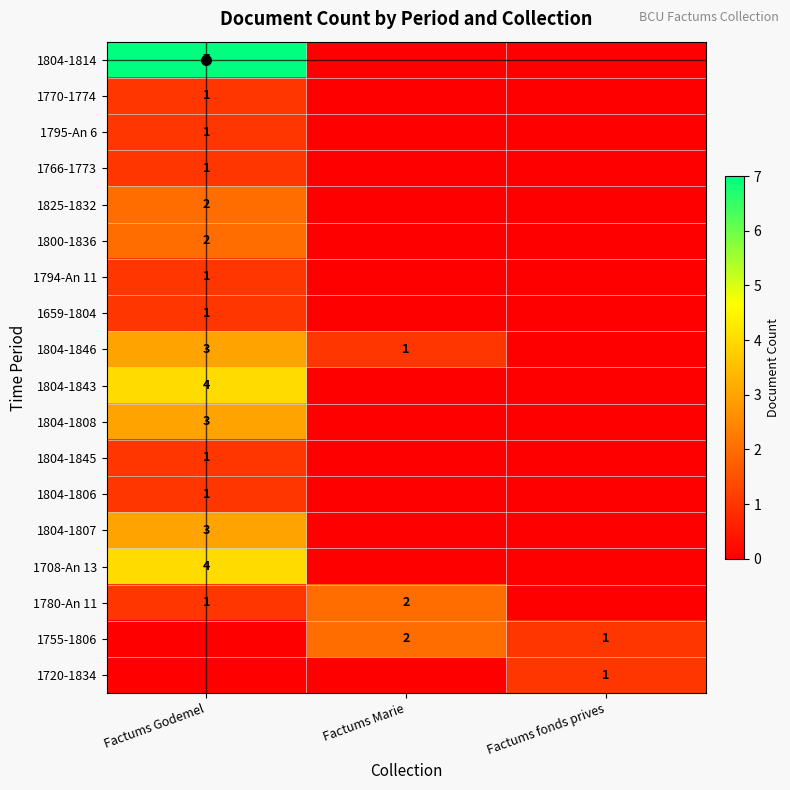

What is the spread (max minus min) of values at Factums fonds prives?

1